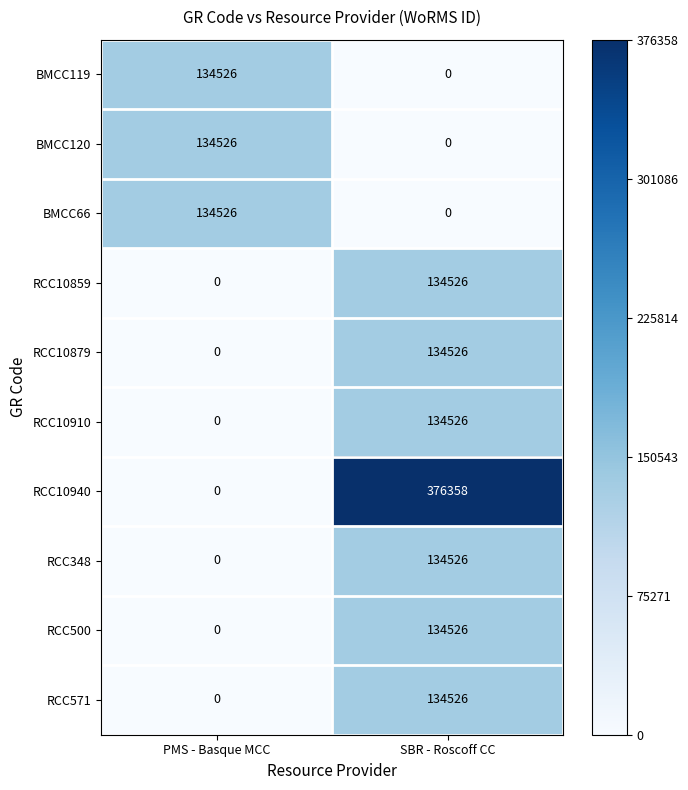

Count the number of categories in the chart.

2